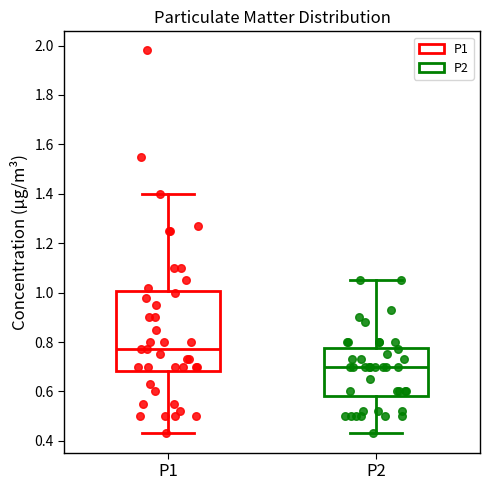

Which box has the lowest median line?

P2